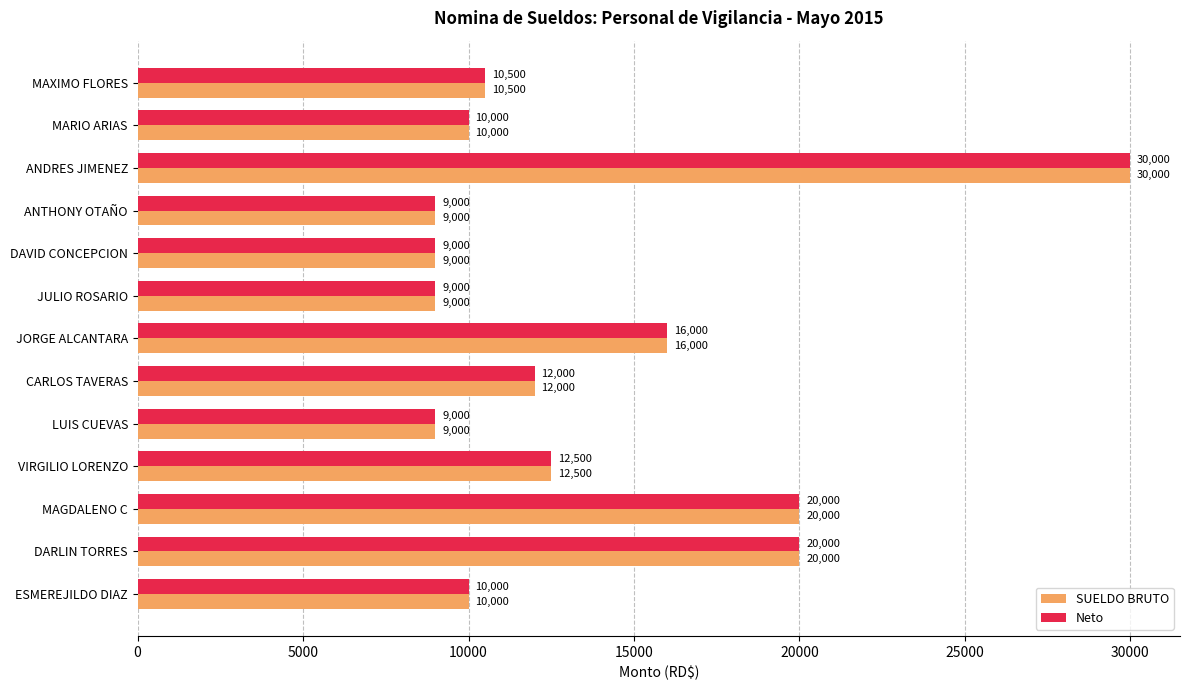

The SUELDO BRUTO series shows 9000 at DAVID CONCEPCION. True or false?

True